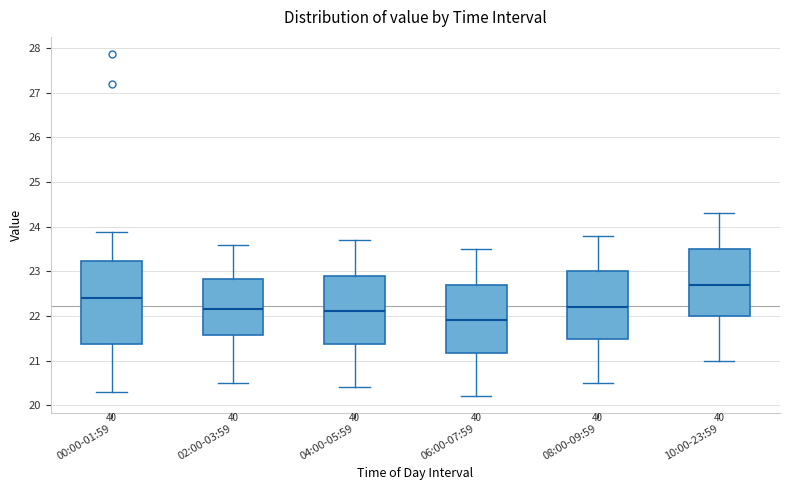

Where is the lower edge of the box for 04:00-05:59 on the y-axis? The values are not printed on the chart, so give them approximately, as read against the axis.

21.4